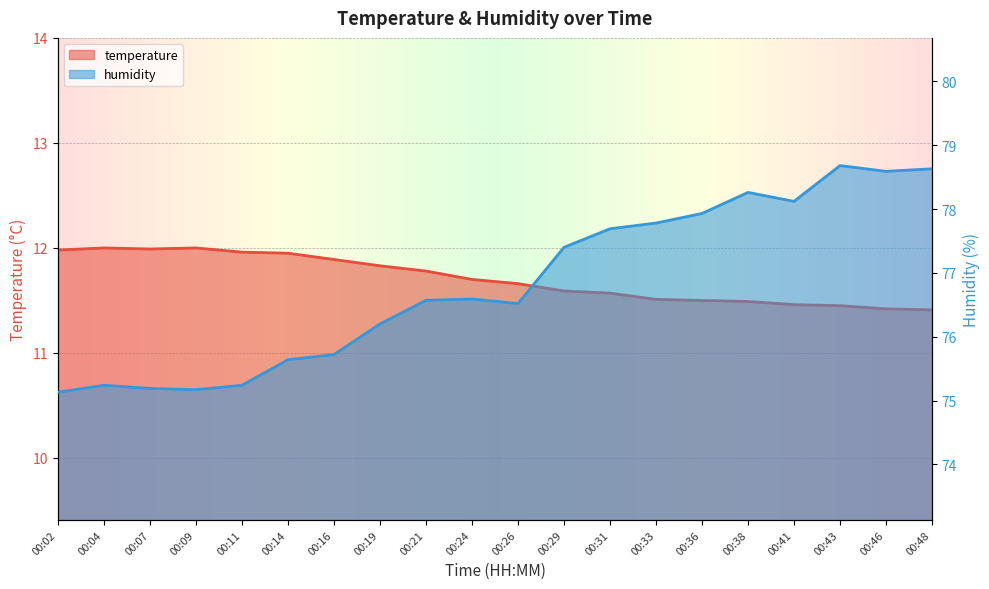

Which series has the largest range (max minus min)?

humidity